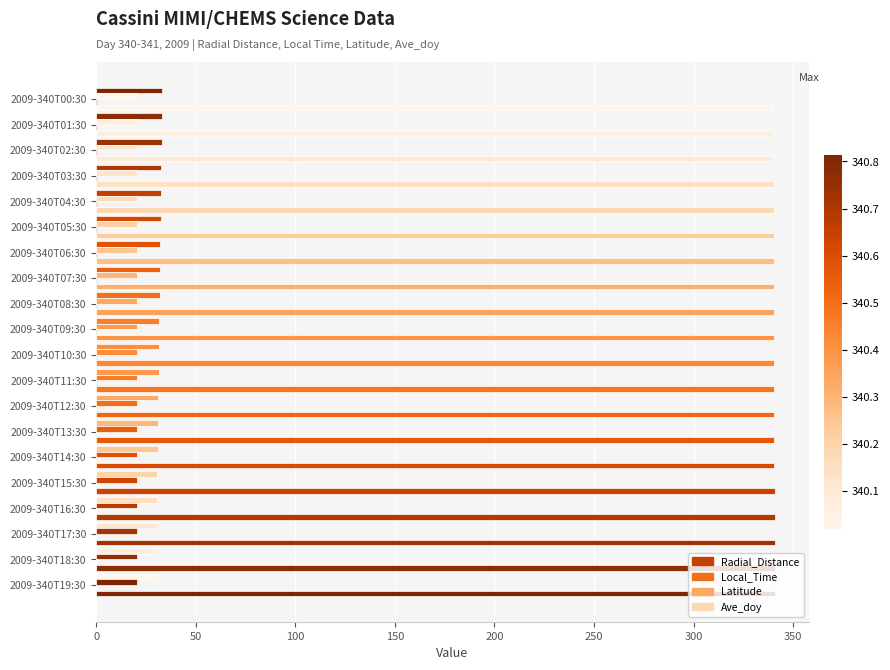

Which series has the largest range (max minus min)?

Radial_Distance